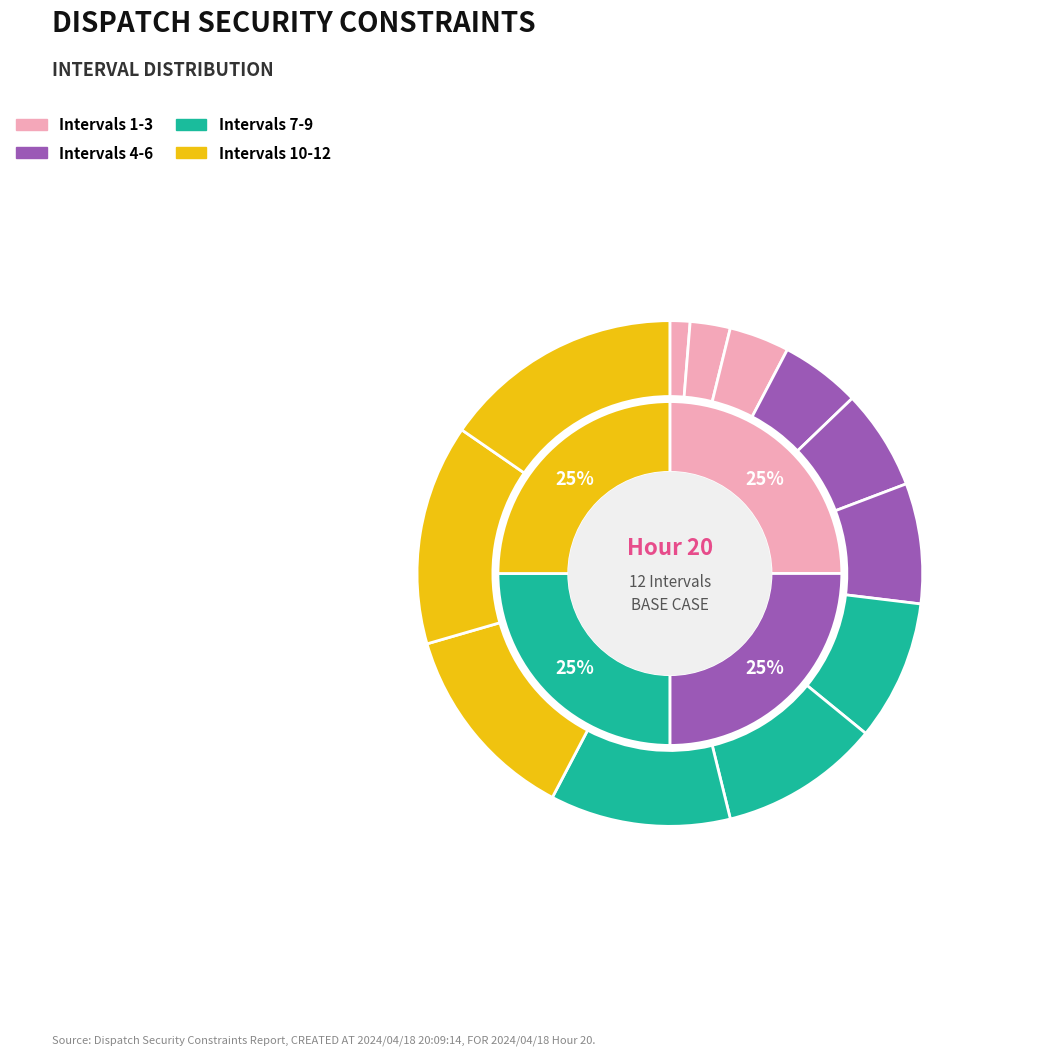

What percentage do Interval 9 and Interval 3 together represent?

15.4%